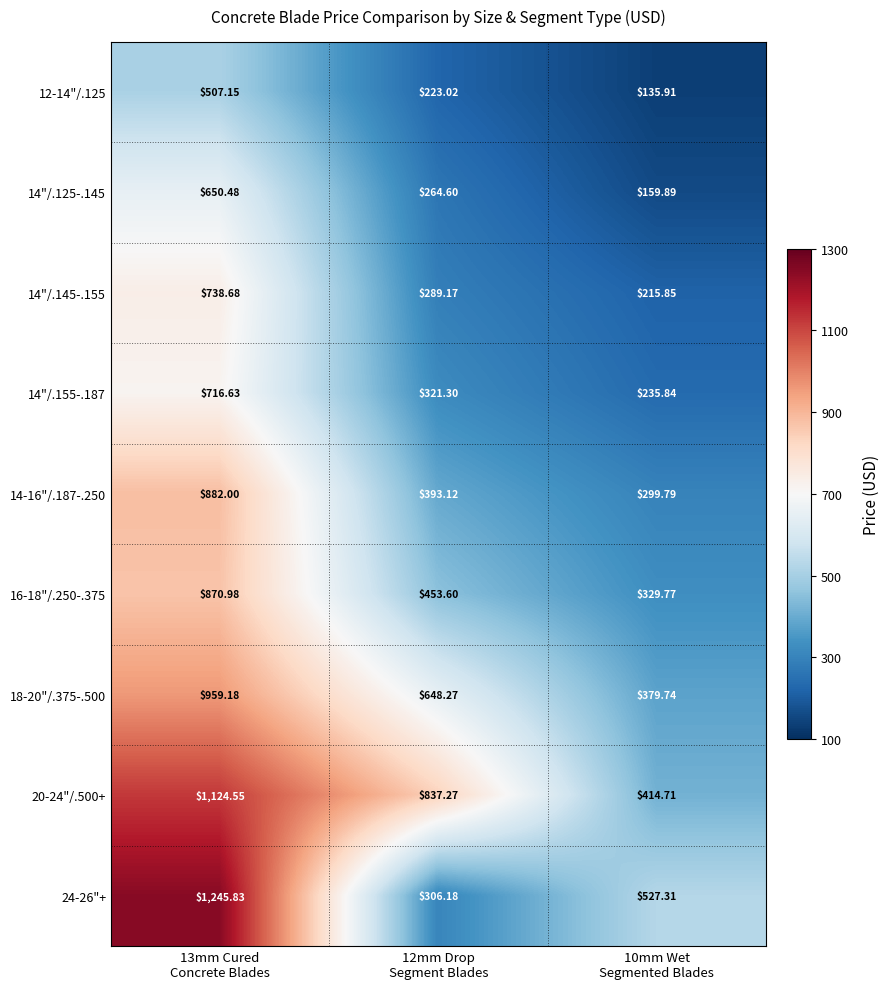

Between 13mm Cured
Concrete Blades and 10mm Wet
Segmented Blades, which series saw the biggest shift?

24-26"+